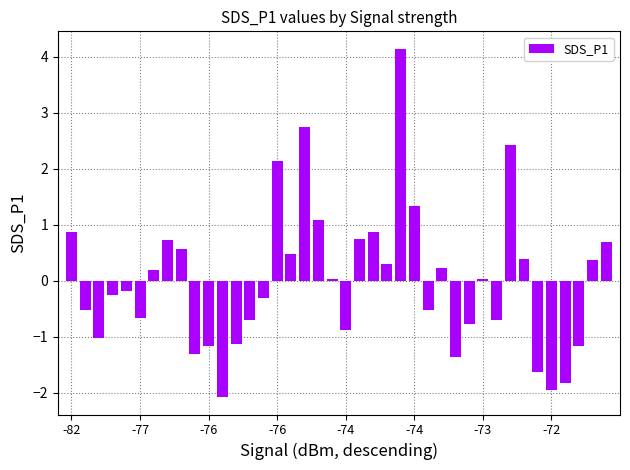

What is the maximum value shown in the chart?

4.1